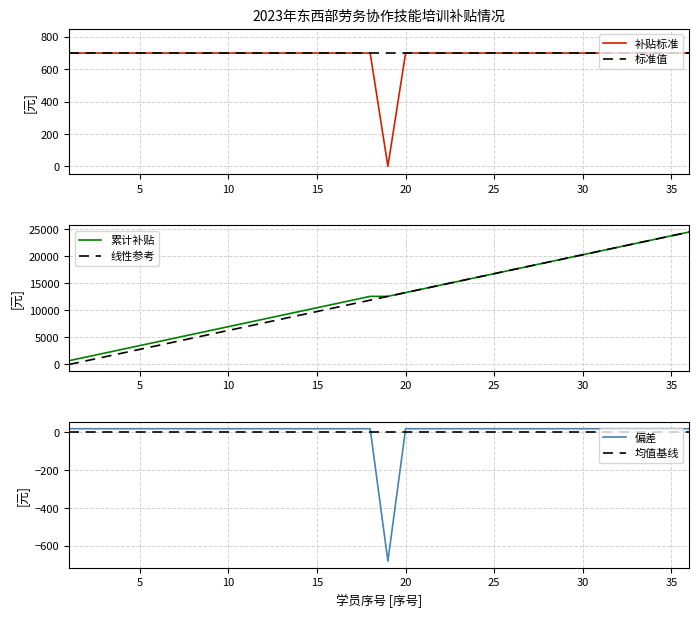

What is the minimum value for 累计补贴?

700.0